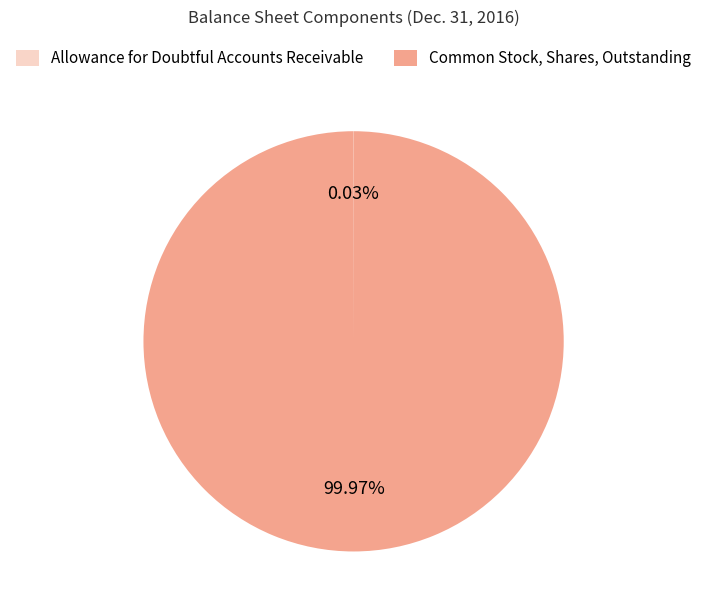

Does any single category account for the majority?

Yes